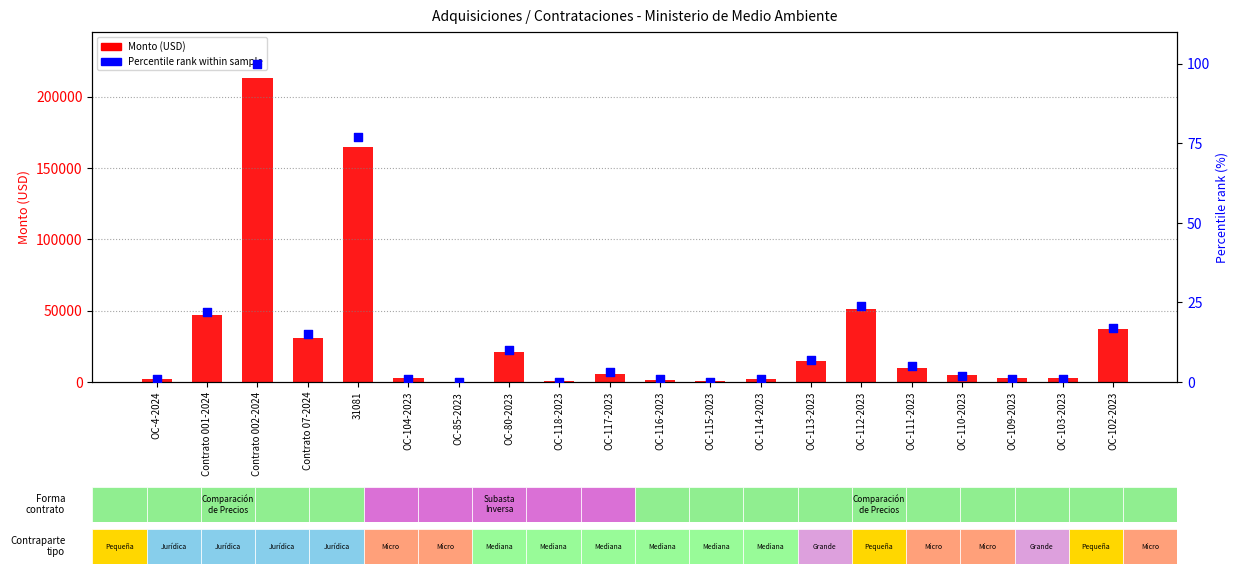

What is the total value across all series at OC-109-2023?

3001.0